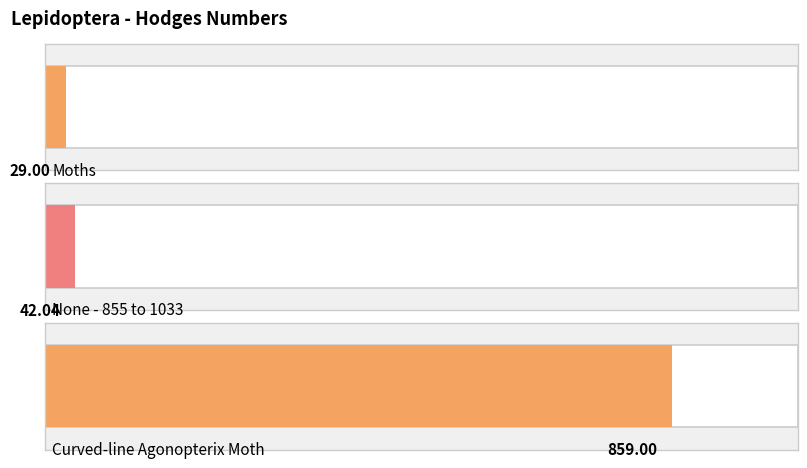

What position from the right is Moths?

3